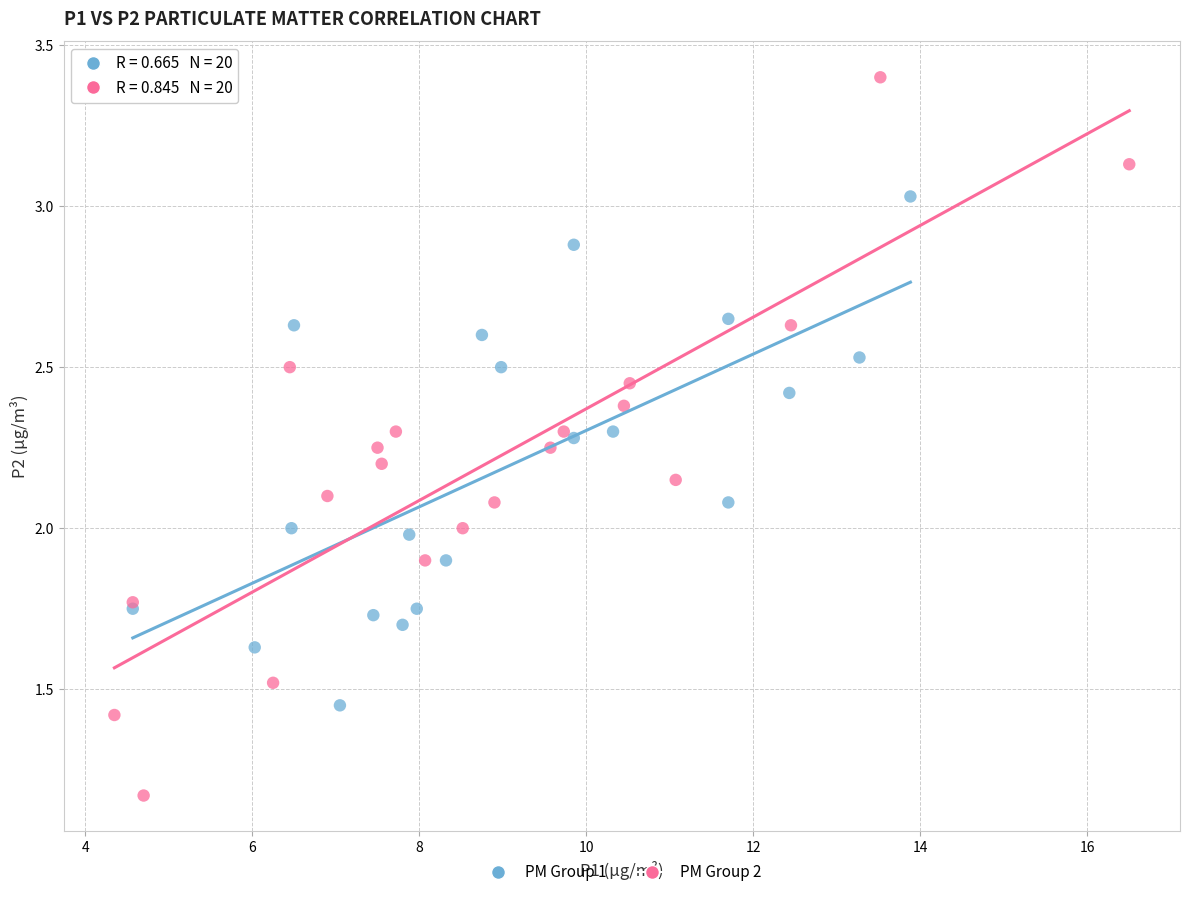

Which series contains the highest Y value?

PM Group 2